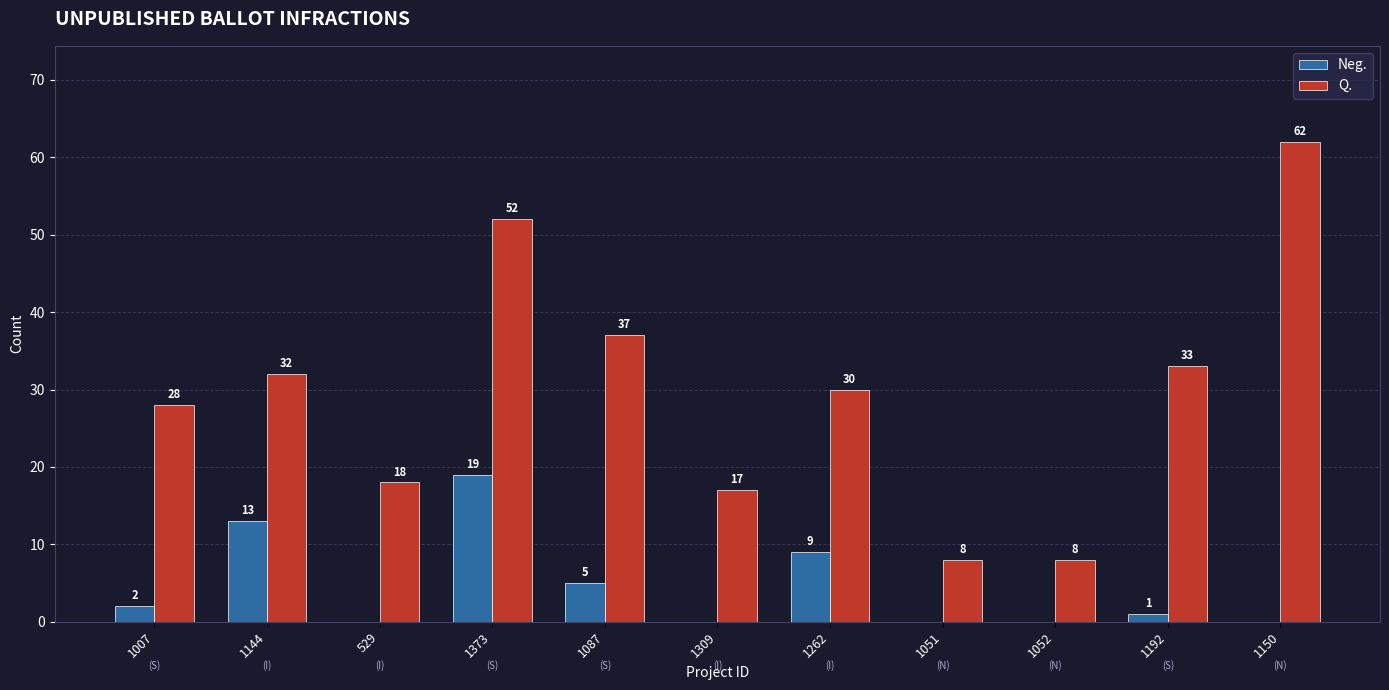

At which category does the chart reach its peak across all series?

1150